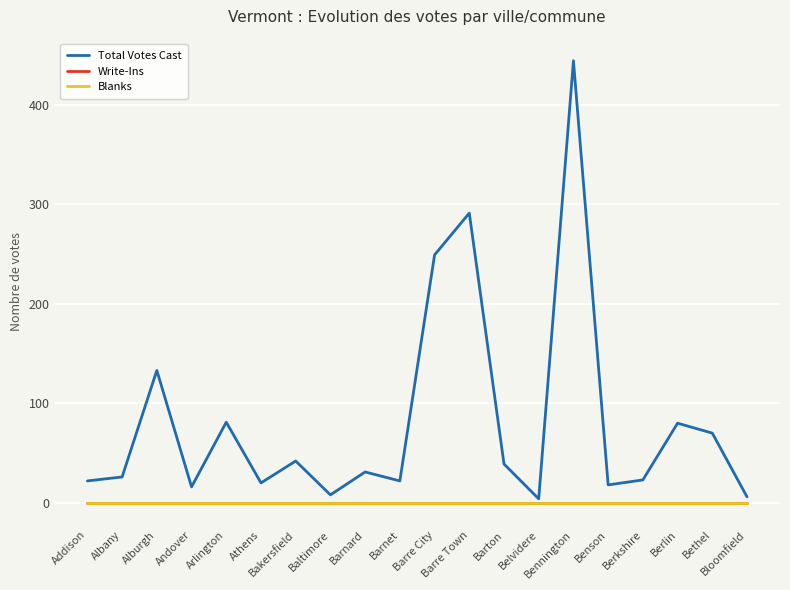

Is this an area chart (filled region under the line)?

No